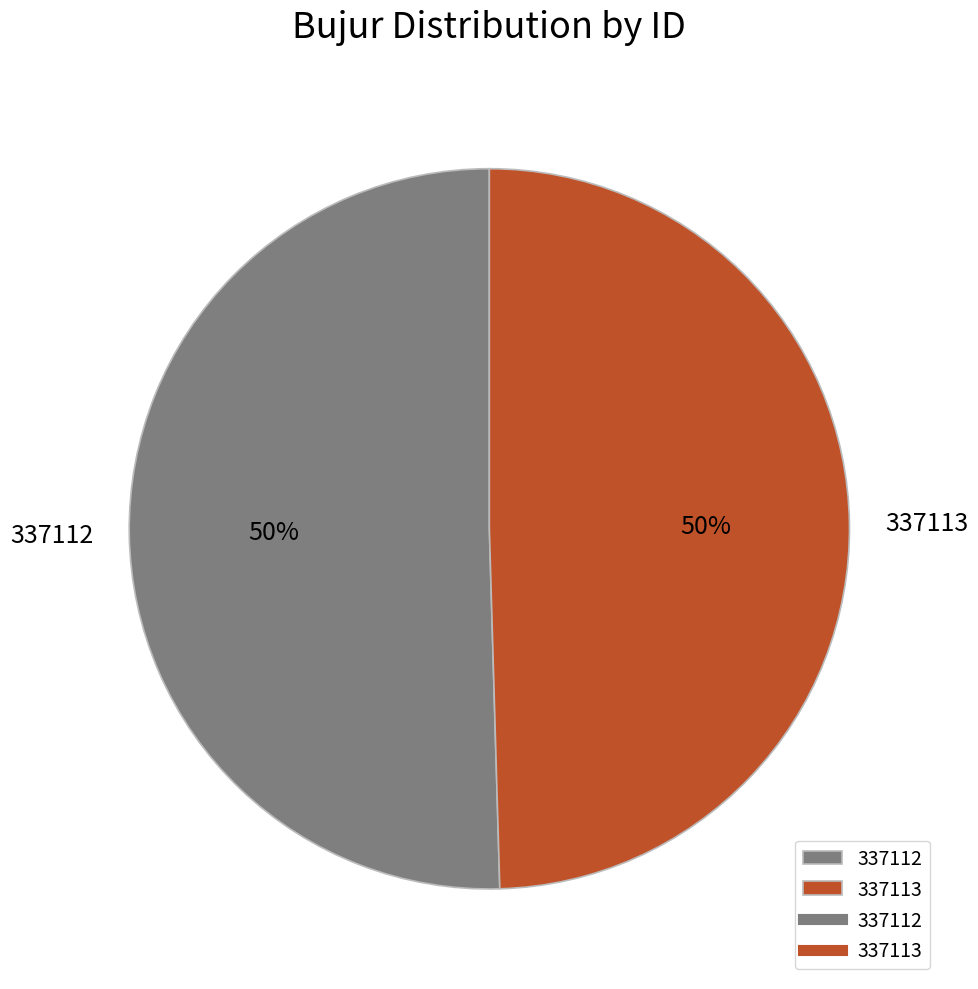

Is the sum of 337112 and 337113 greater than half?

Yes